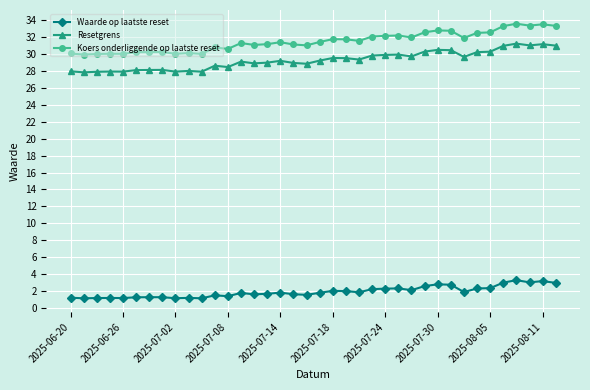

How many series are shown in this chart?

3